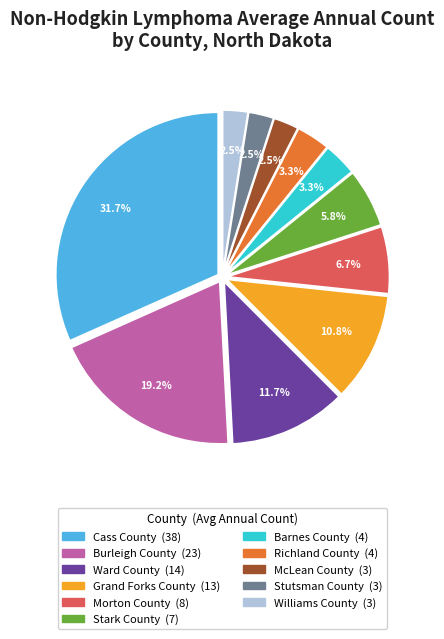

Between Ward County and Morton County, which is larger?

Ward County